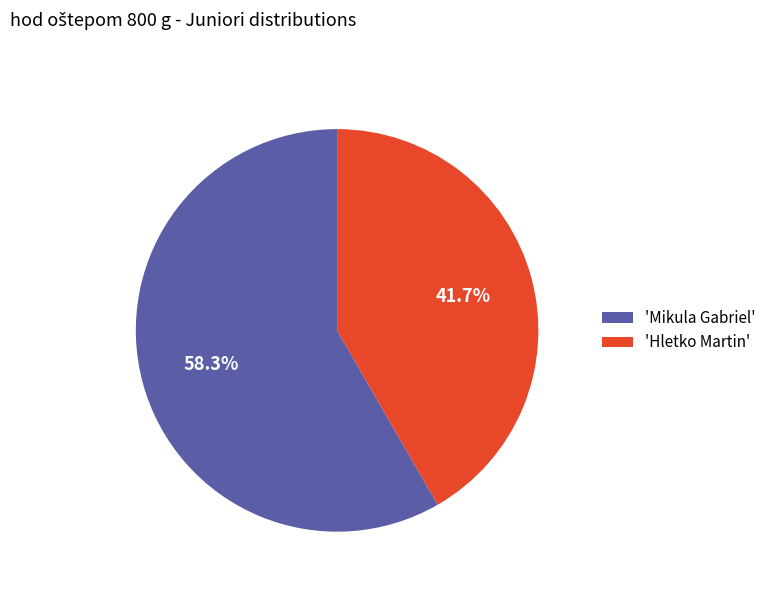

Does 'Mikula Gabriel' represent more than half of the total?

Yes